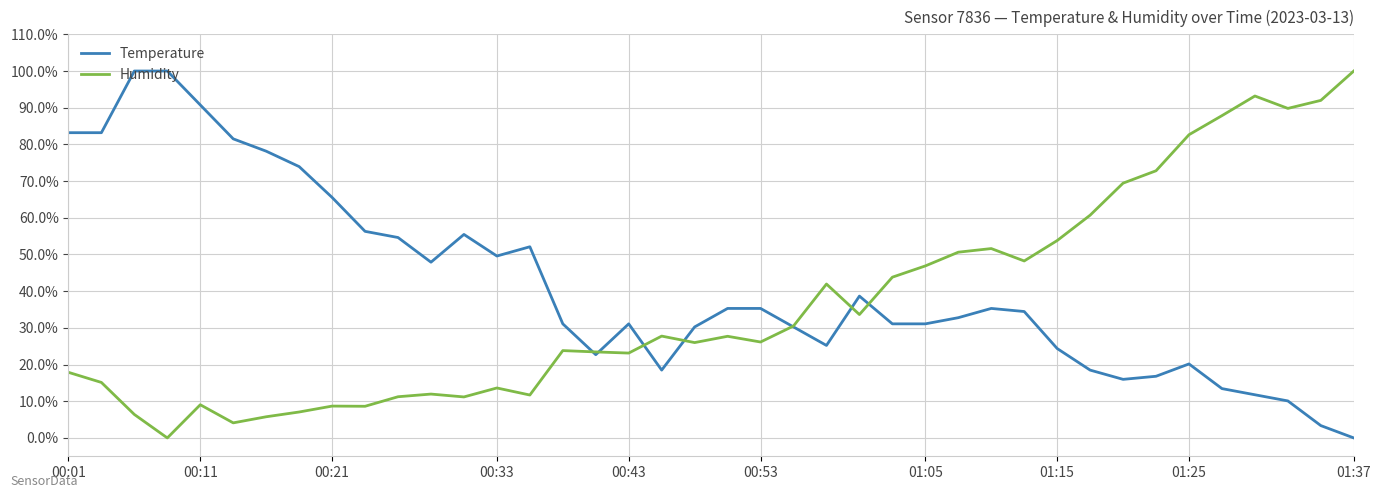

How many values in the Temperature series exceed 34?

20